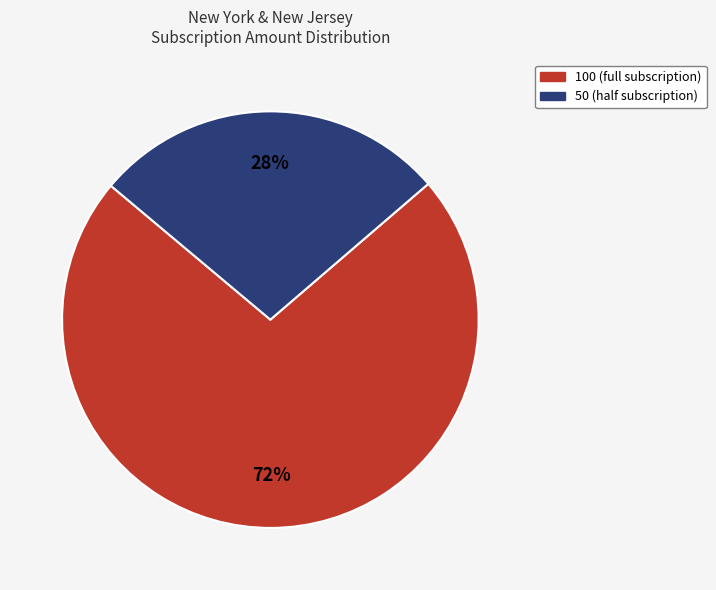

To the nearest percent, what is the average slice percentage?

50%